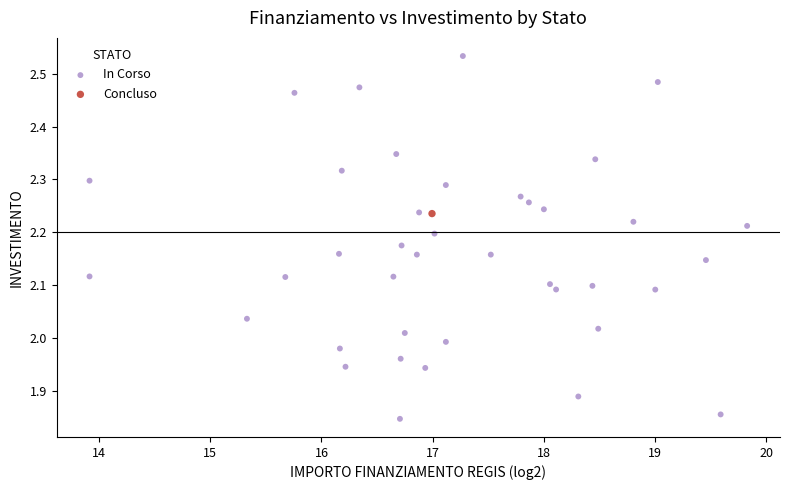

What are all the series names shown in the legend?

In Corso, Concluso